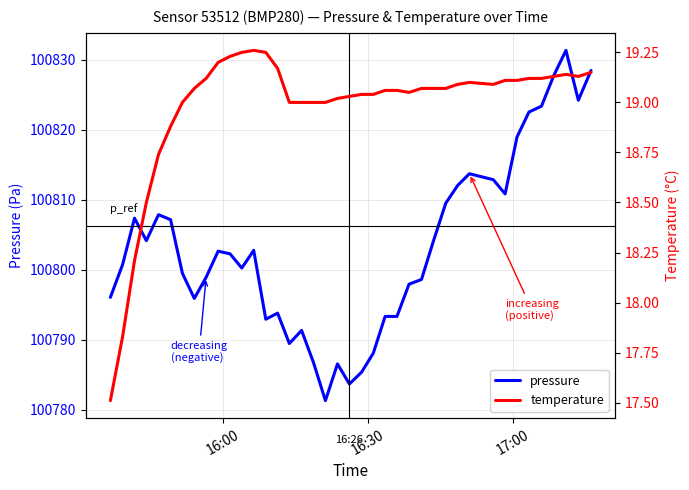

In temperature, how many points are higher than both neighbors (excluding endpoints)?

3